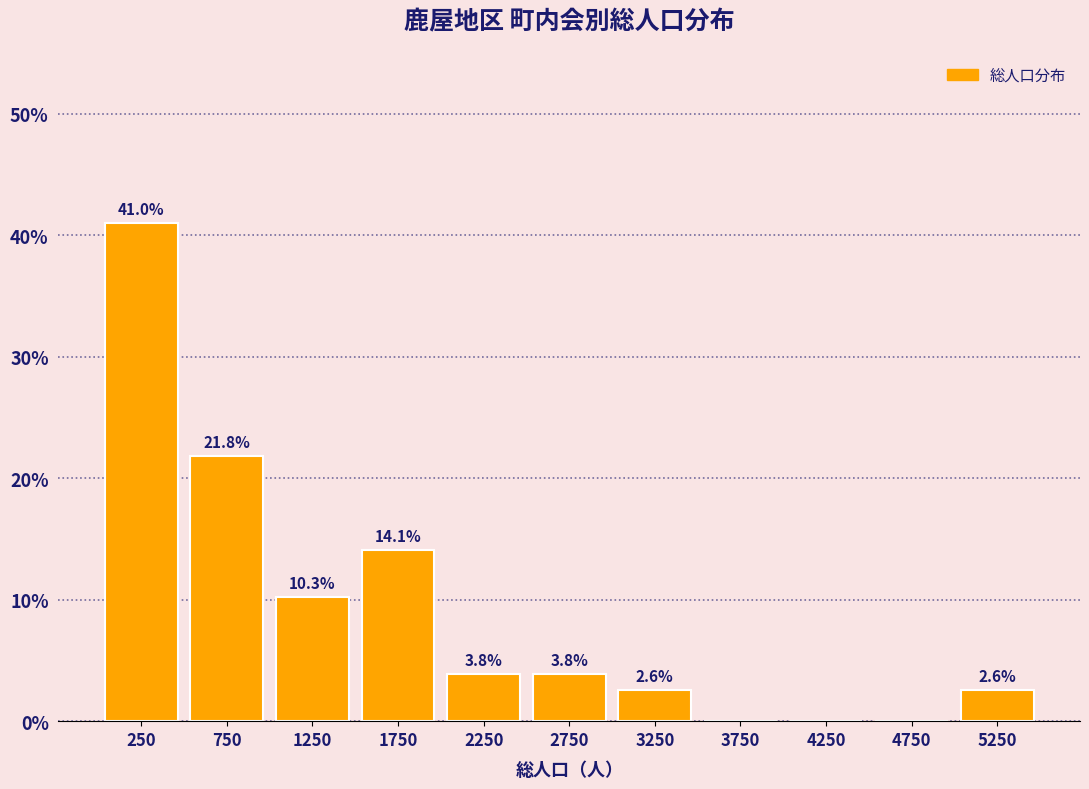

Over which range of the x-axis is the bar tallest?

0 to 500